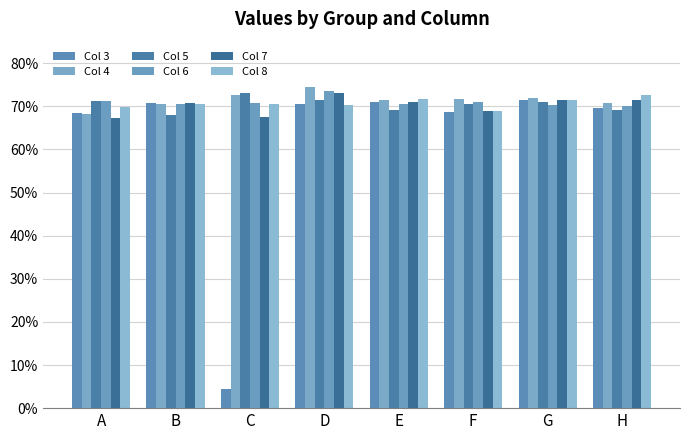

Which series has the largest range (max minus min)?

Col 3